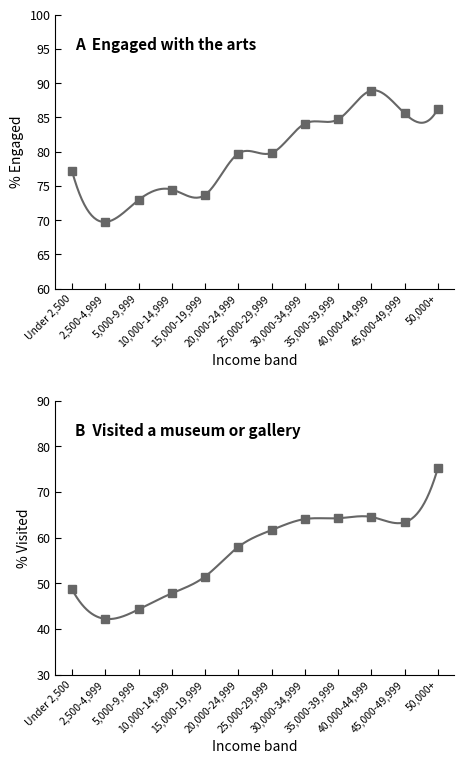

What is the average value of the Has visited a museum or gallery series?

57.1